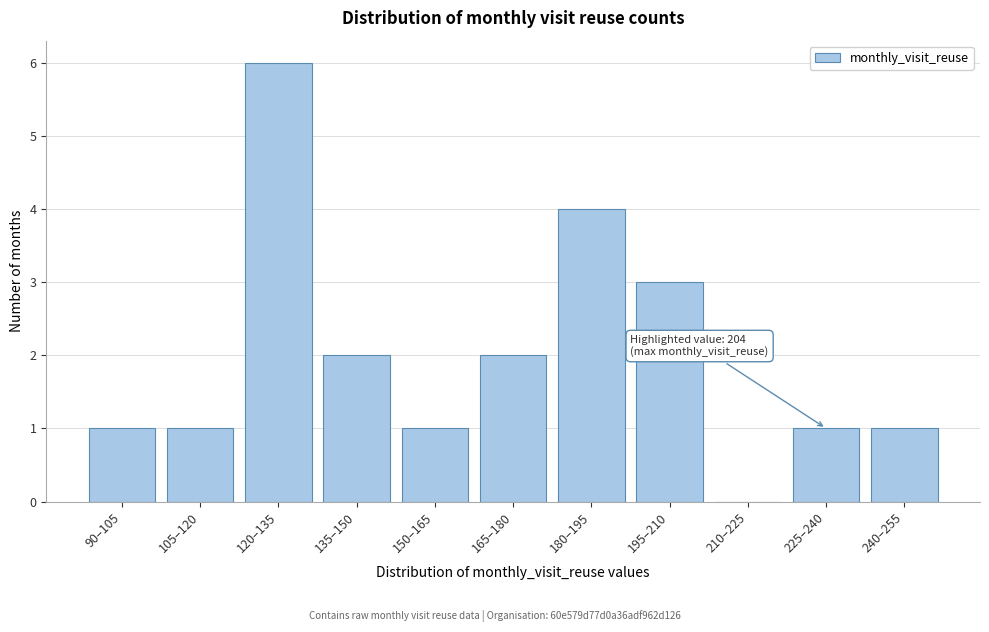

Reading right to left, transcribe all the data shown in this chart.

240–255=1	225–240=1	210–225=0	195–210=3	180–195=4	165–180=2	150–165=1	135–150=2	120–135=6	105–120=1	90–105=1